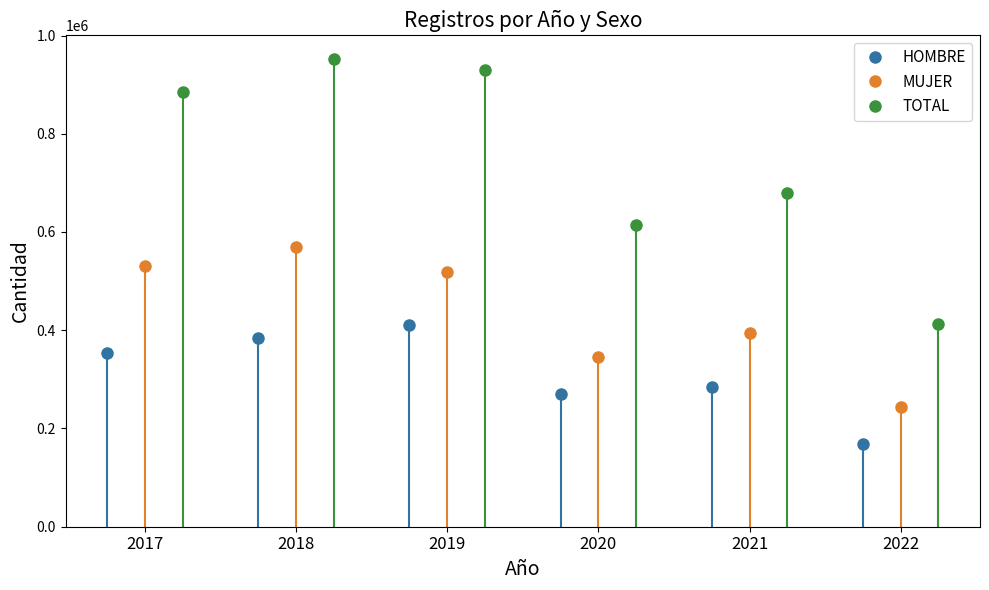

What is the value of the HOMBRE point at the 5th from the left?

284287